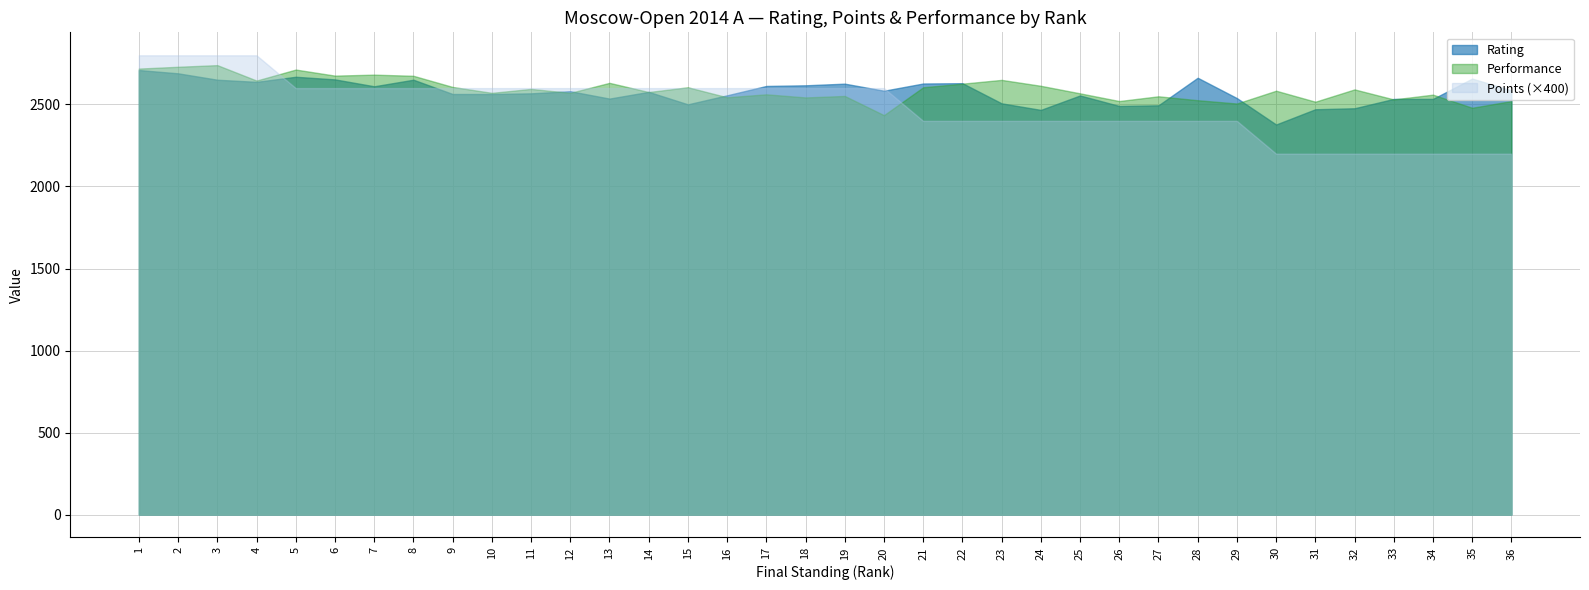

What is the value of the Performance point at the 31st from the left?

2517.0